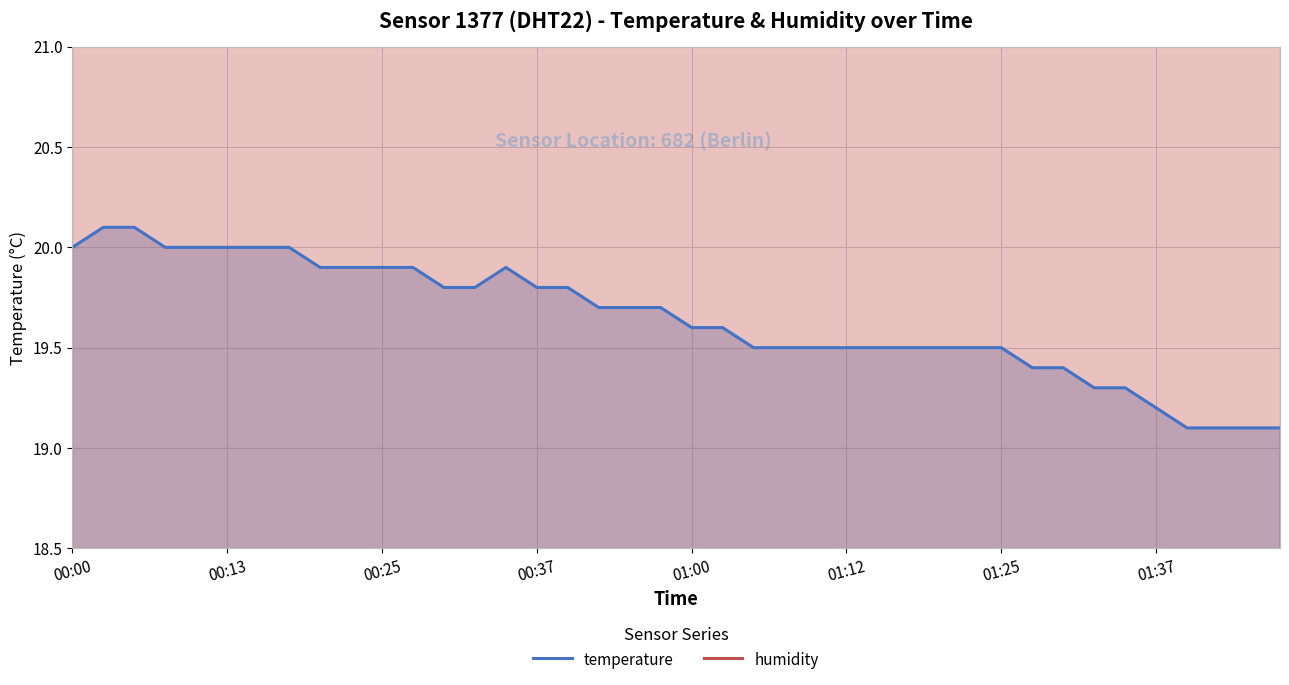

What is the value of the temperature point at the 6th from the left?

20.0